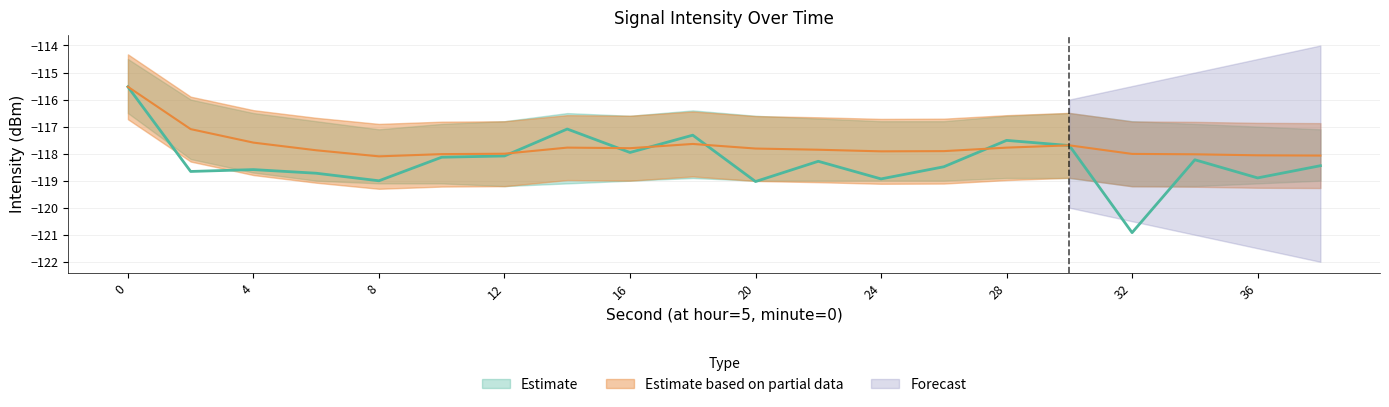

At which category does rolling_mean reach its first local valley?

8